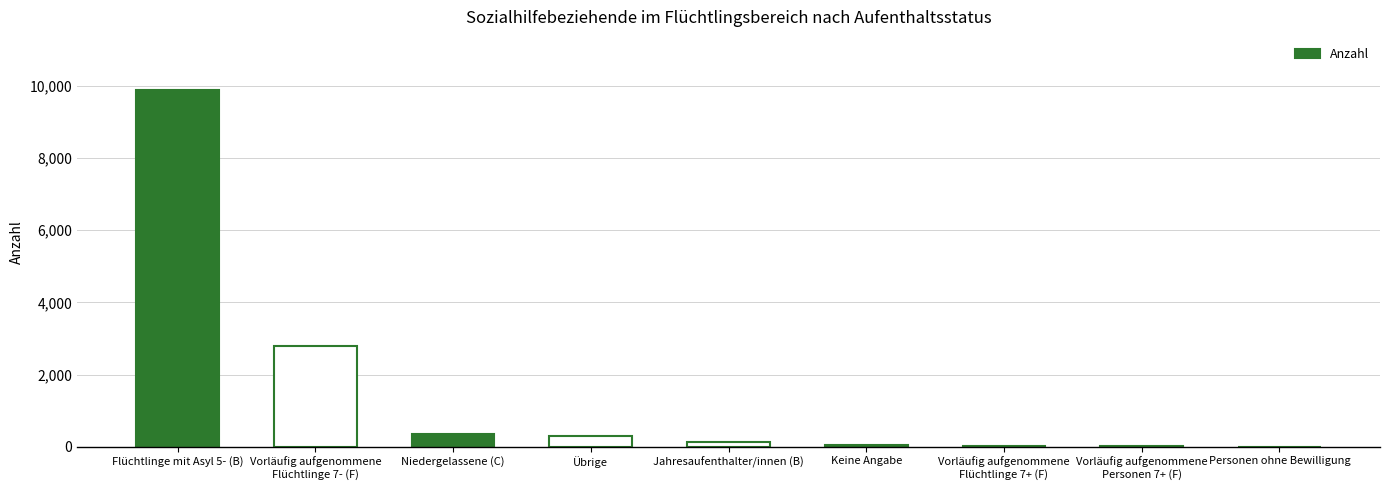

What is the maximum value shown in the chart?

9879